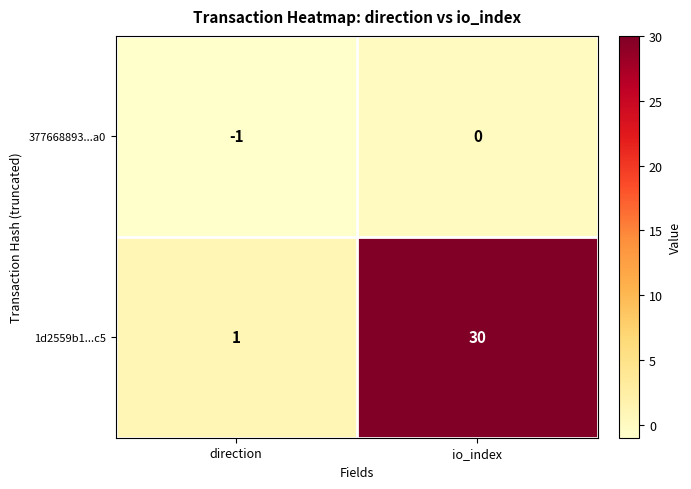

The value of 377668893...a0 at io_index is 0. True or false?

True